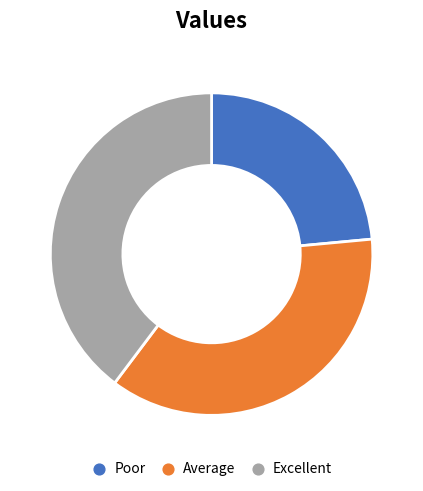

Does any single category account for the majority?

No